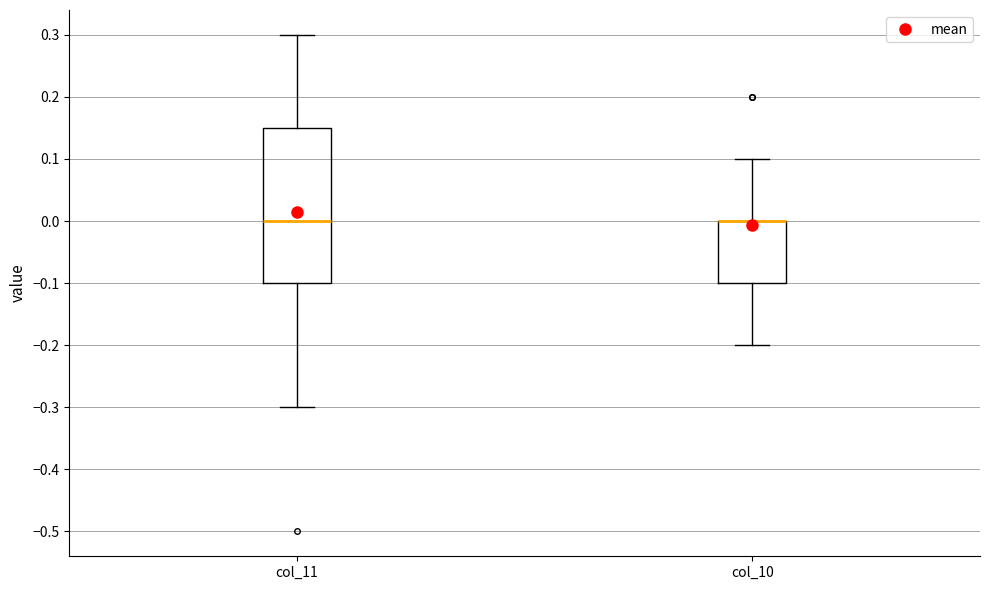

Which box is the tallest, from its lower edge to its upper edge?

col_11